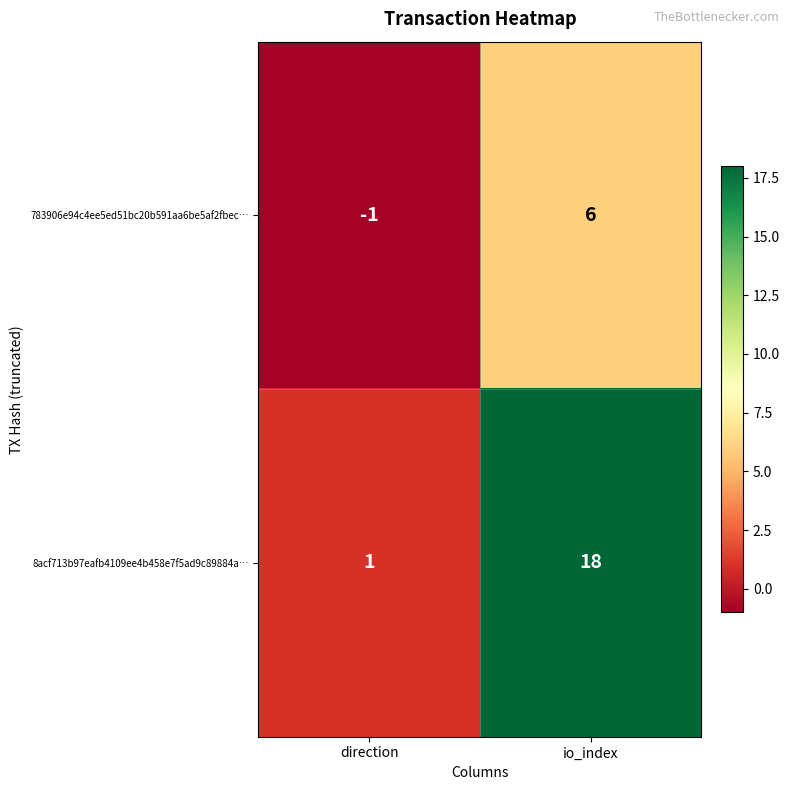

What value does the 8acf713b97eafb4109ee4b458e7f5ad9c89884a… series have at io_index, to the nearest 5?

20